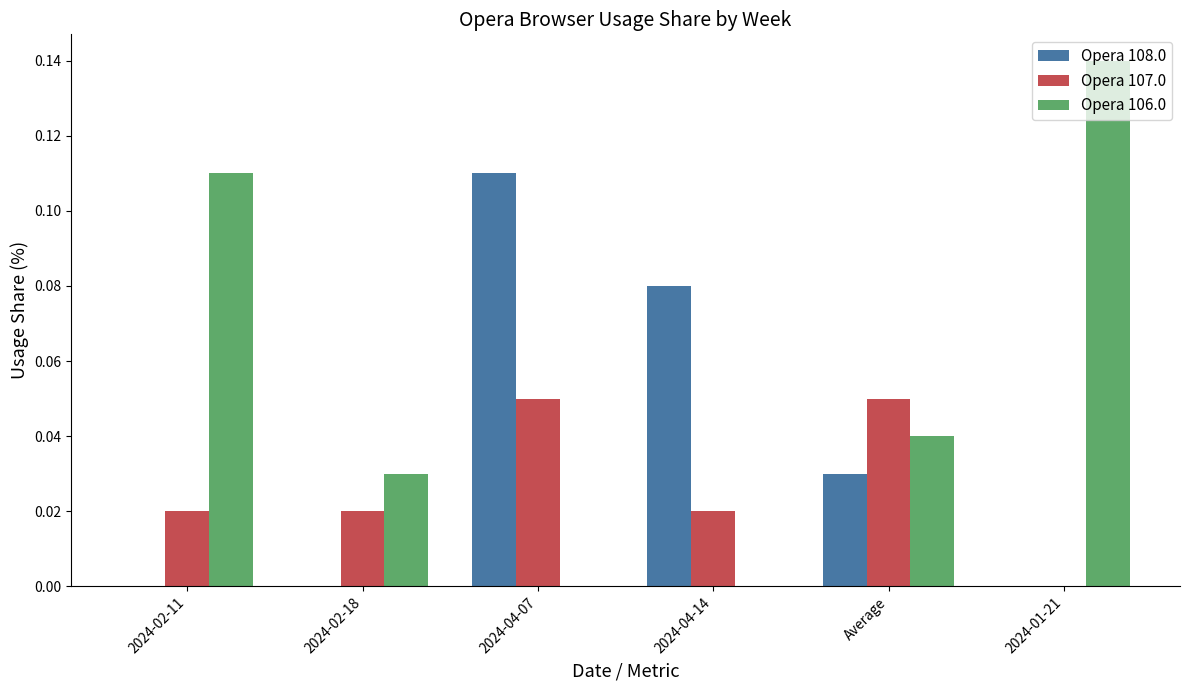

Is it true that Opera 107.0 equals 0.0 at 2024-02-18?

True